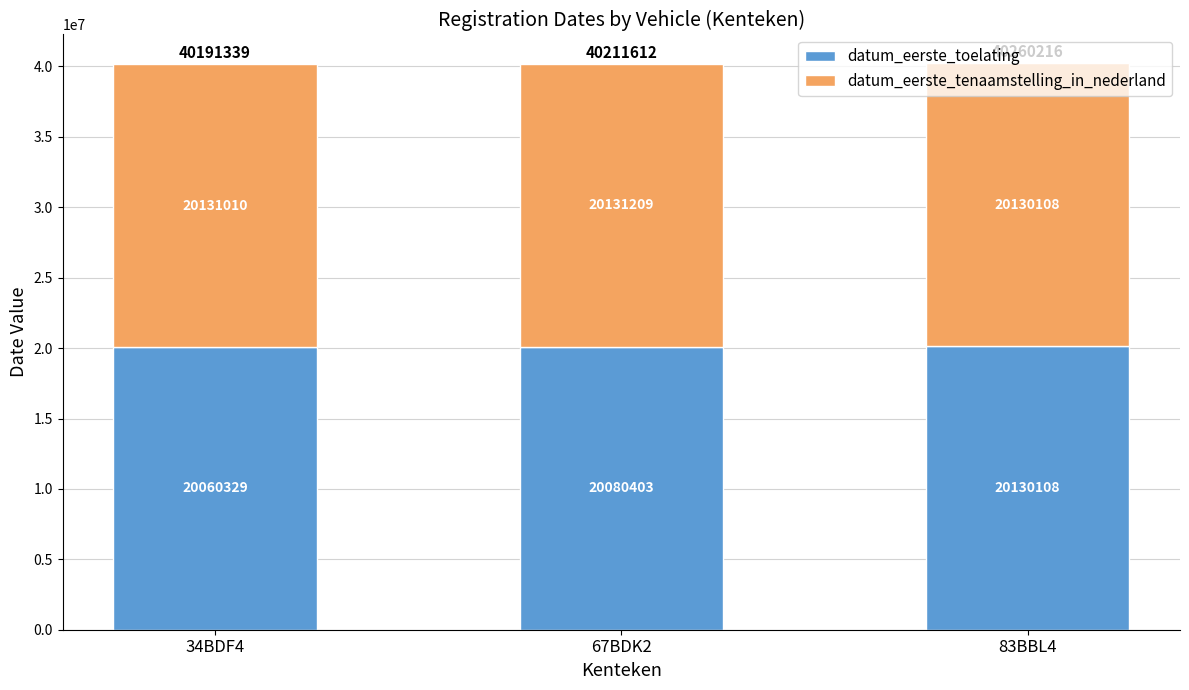

What is the lowest value of the datum_eerste_toelating series?

20060329